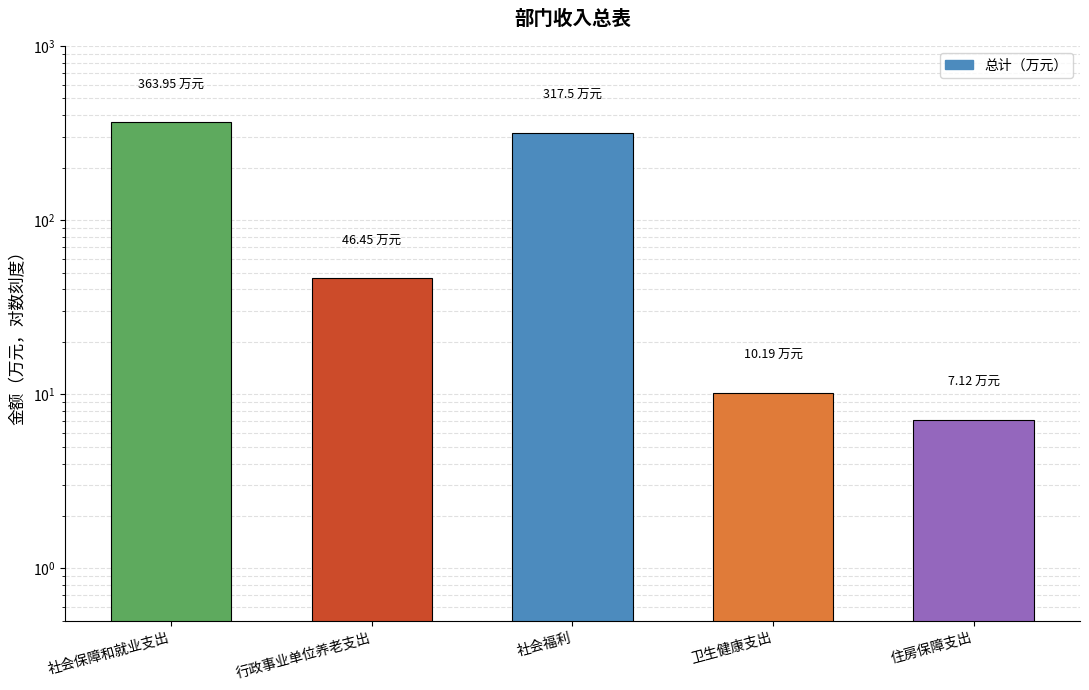

Reading right to left, what are all the values shown in this chart?

住房保障支出=7.1	卫生健康支出=10.2	社会福利=317.5	行政事业单位养老支出=46.5	社会保障和就业支出=363.9